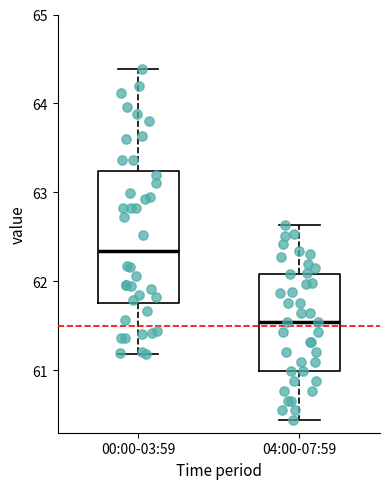

Comparing the boxes themselves (not the whiskers), which one is the tallest?

00:00-03:59